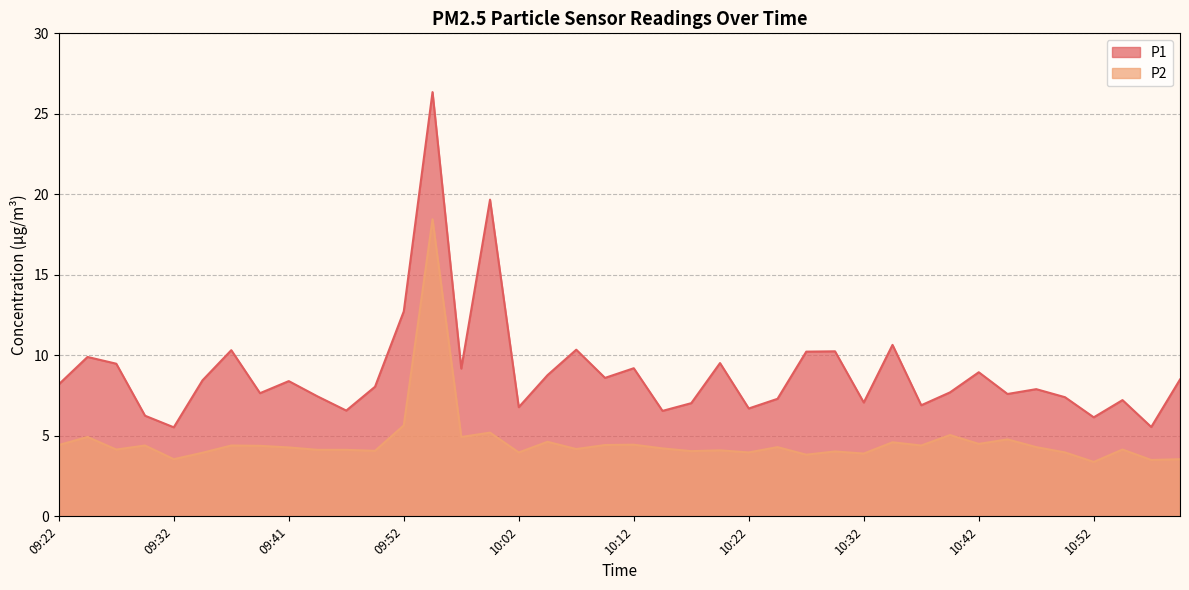

What is the value of the P2 point at the 1st from the left?

4.4